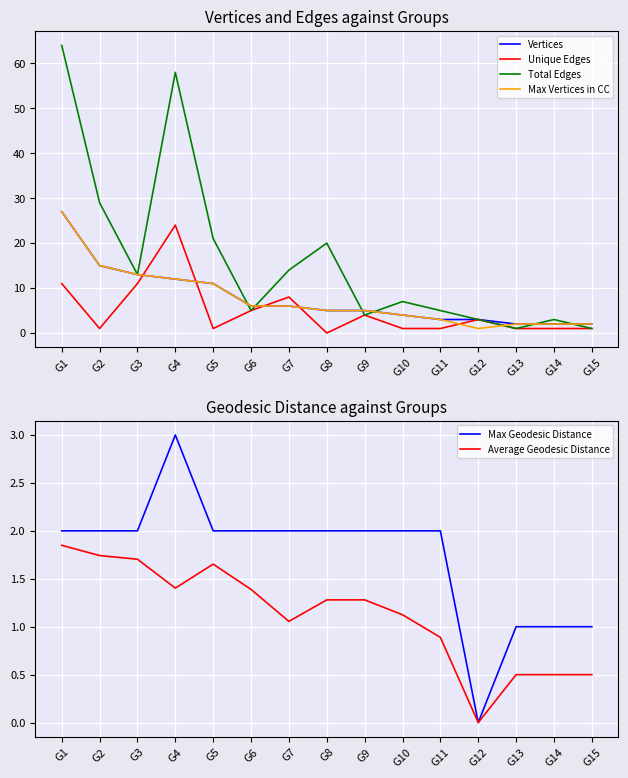

What is the difference between the Vertices values at G8 and G1?

22